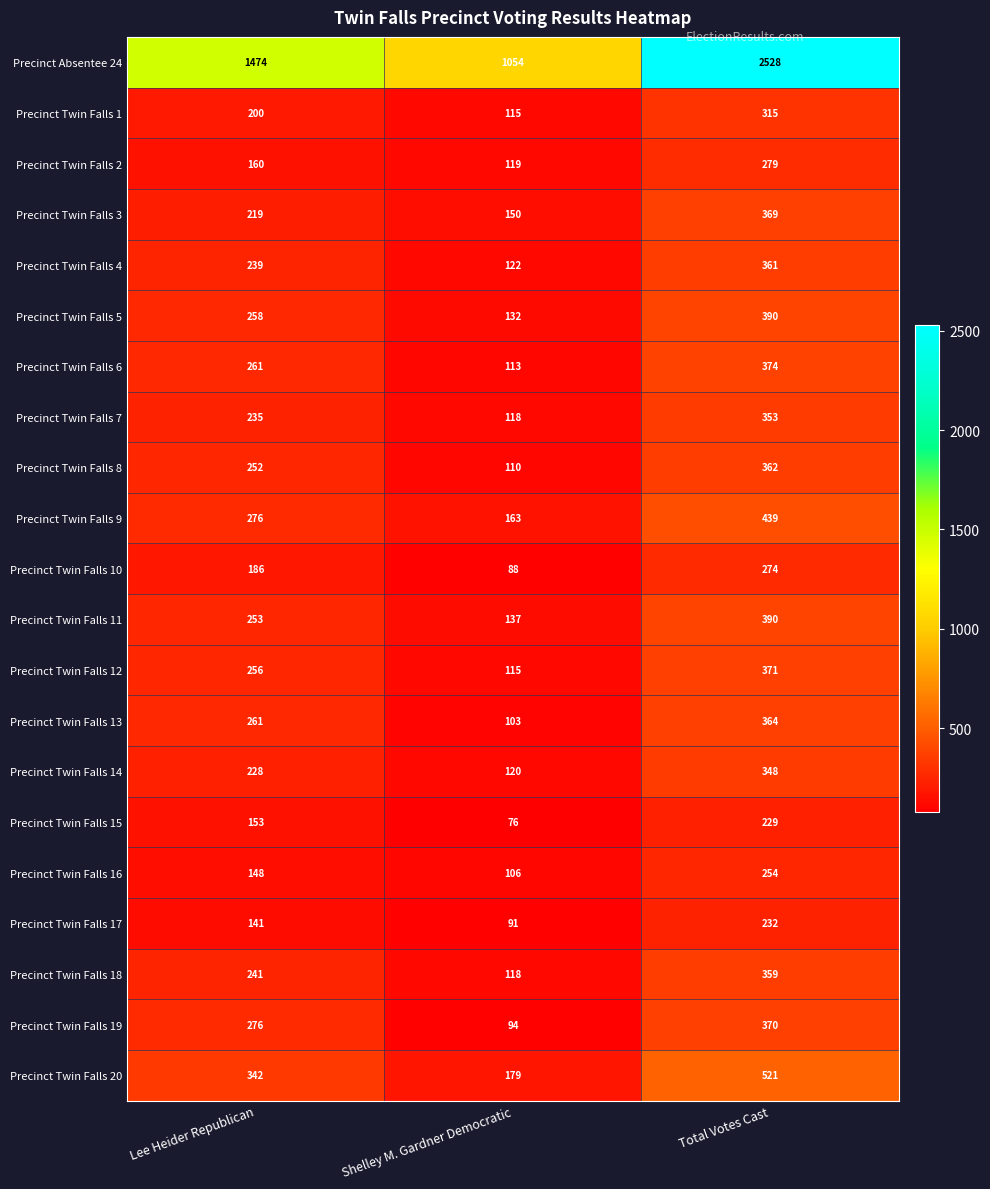

What is the difference between the maximum and minimum values in the Precinct Twin Falls 18 series?

241